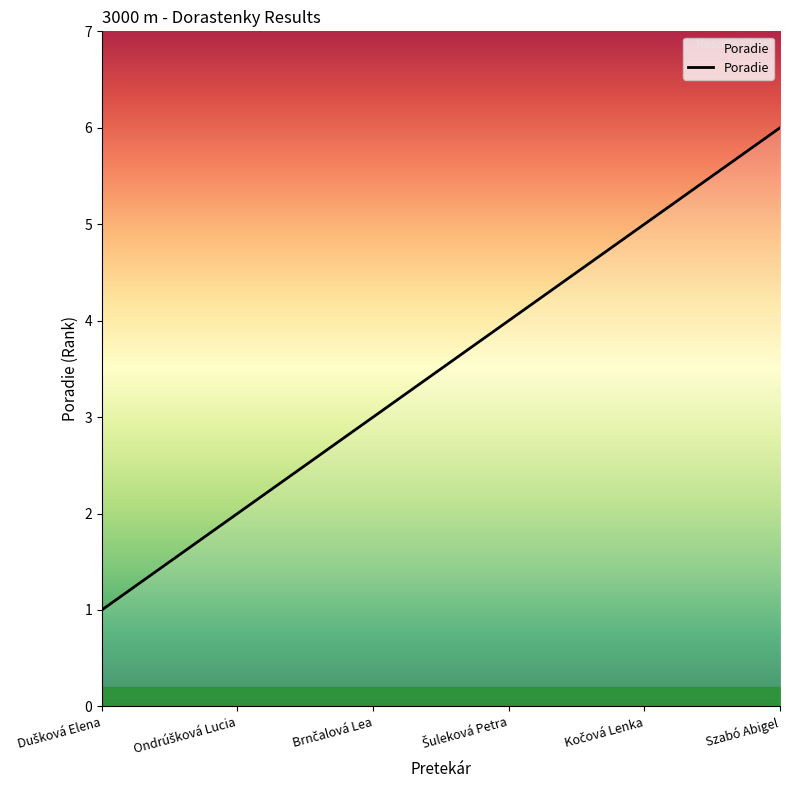

What is the difference between the maximum and second lowest values?

4